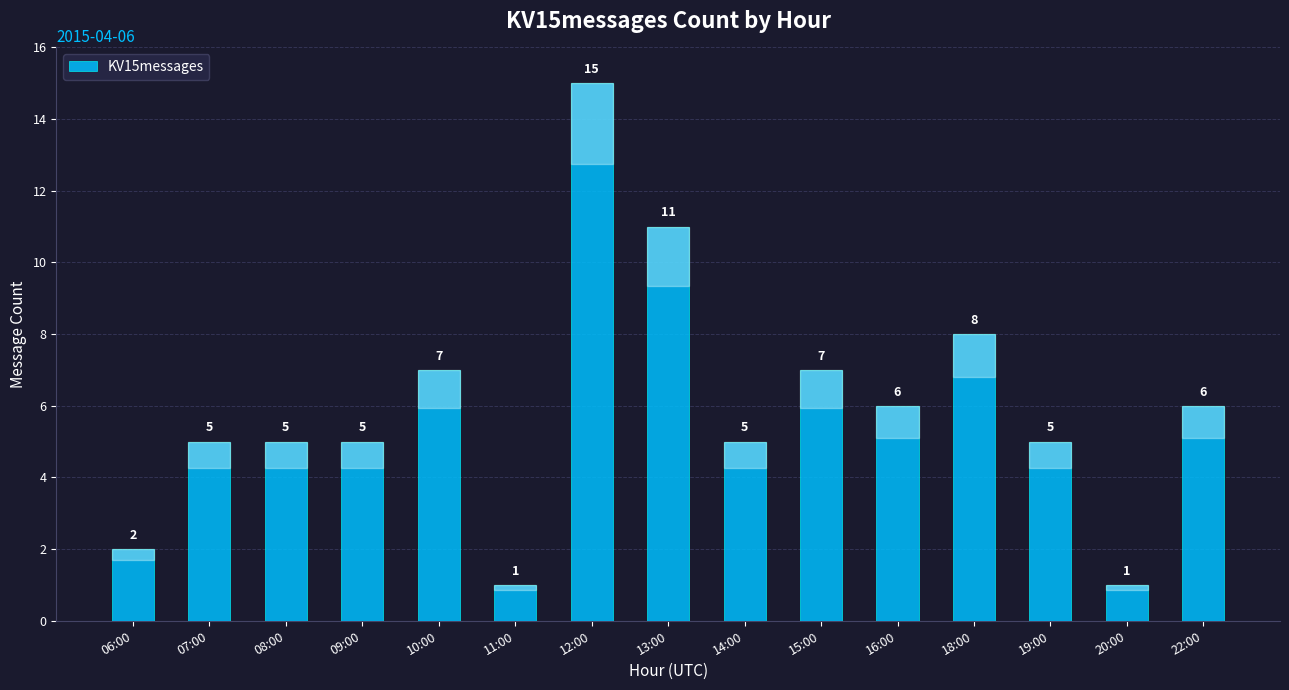

What is the value of the 5th bar from the left?

7